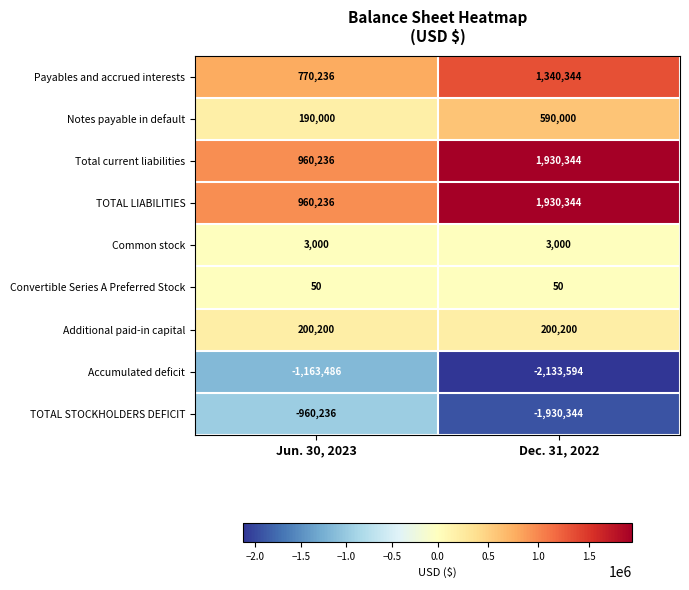

Is the value of Total current liabilities at Jun. 30, 2023 greater than the value of Accumulated deficit at Dec. 31, 2022?

Yes